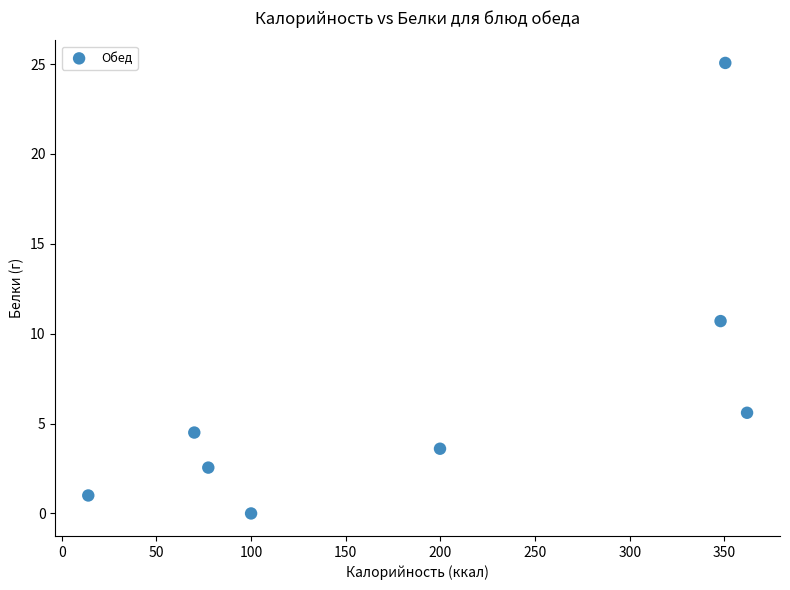

What Y value in the scatter plot is closest to 12?

10.7